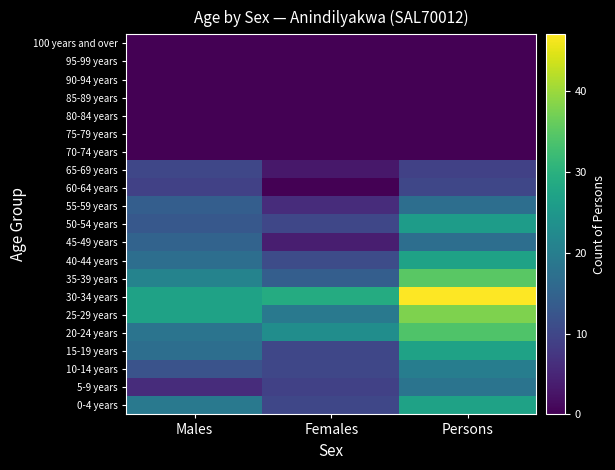

At how many categories does at least one series exceed 31?

1